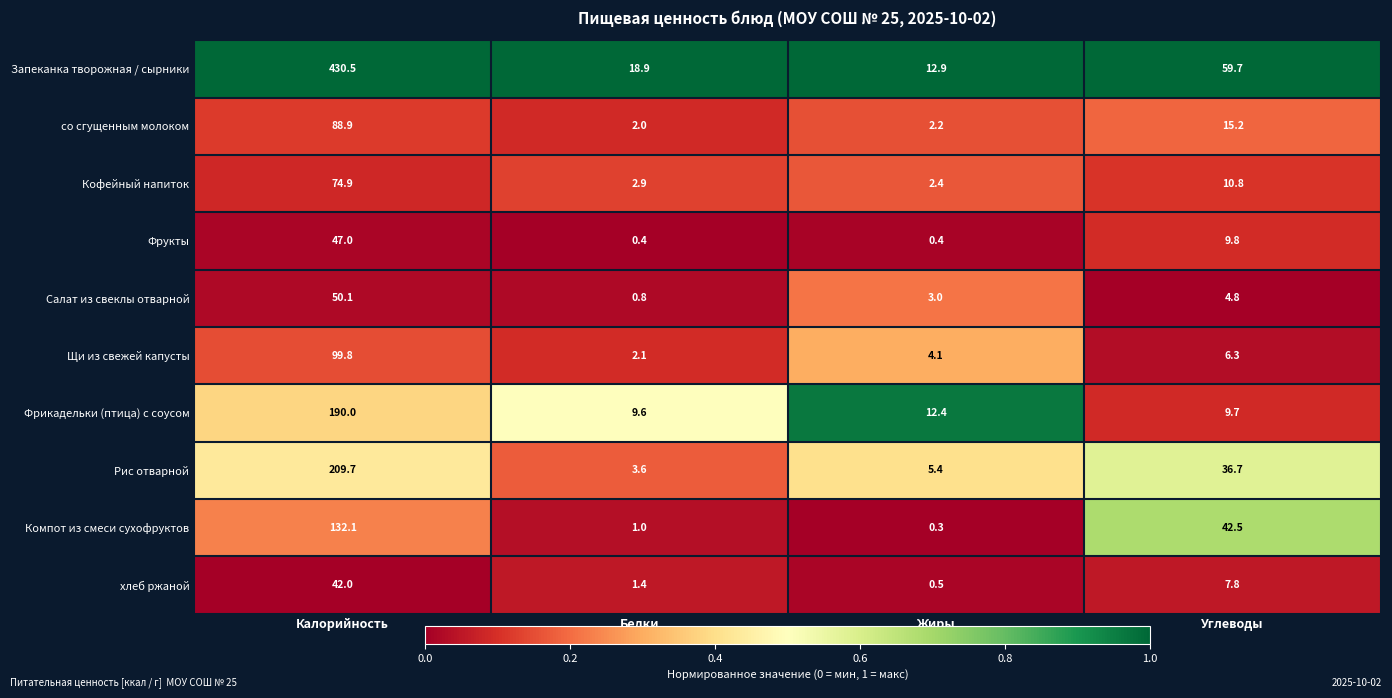

Which series has the largest total across all categories?

Запеканка творожная / сырники